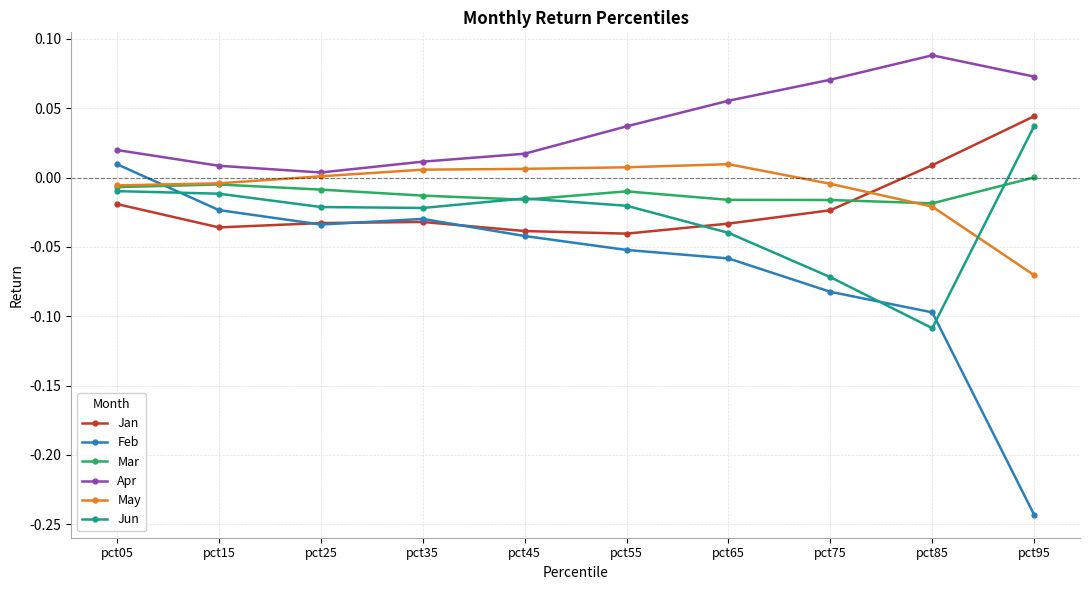

At pct95, list the series in order from largest to smallest.

Apr, Jan, Jun, Mar, May, Feb